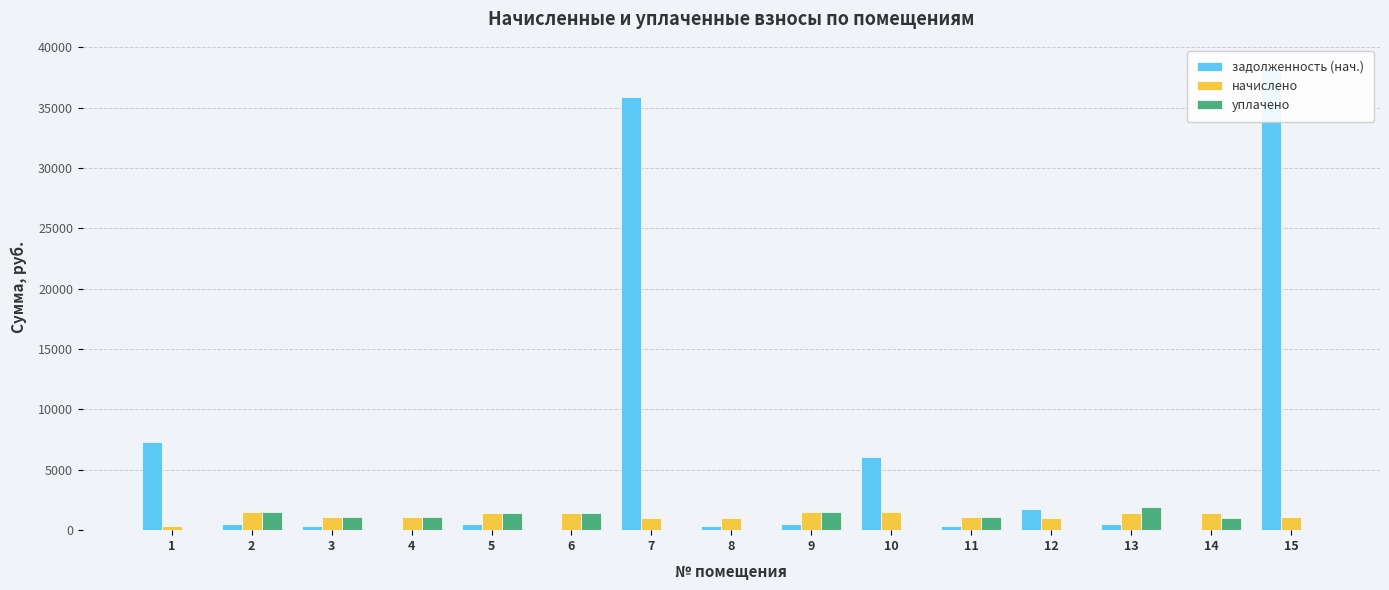

Read the начислено value at 6.

1460.3